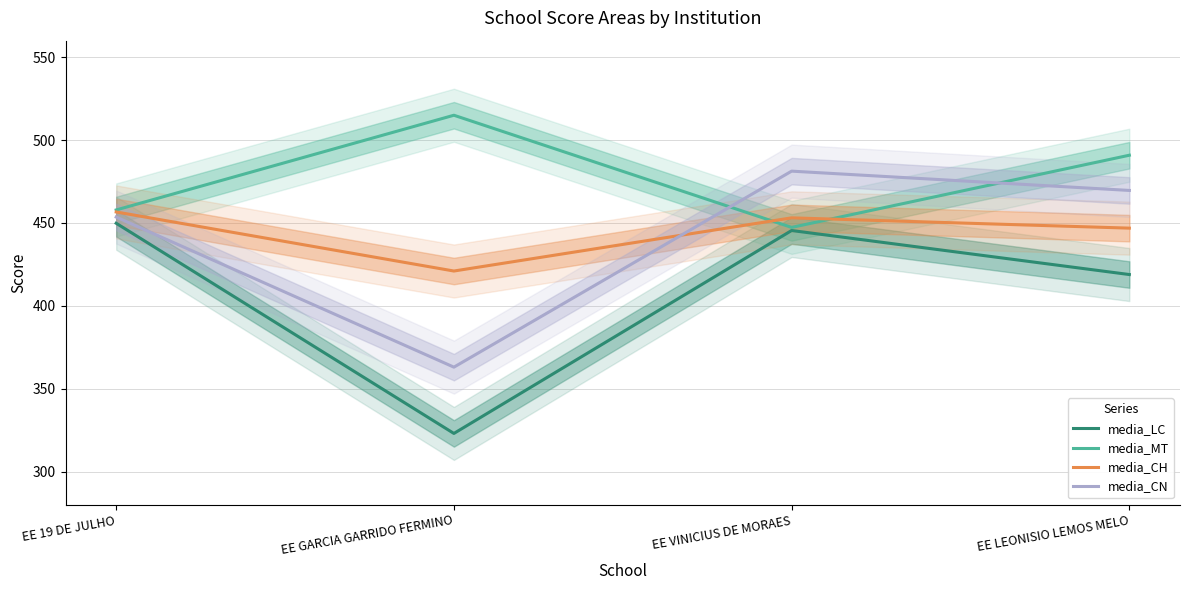

What is the smallest value displayed?

323.0